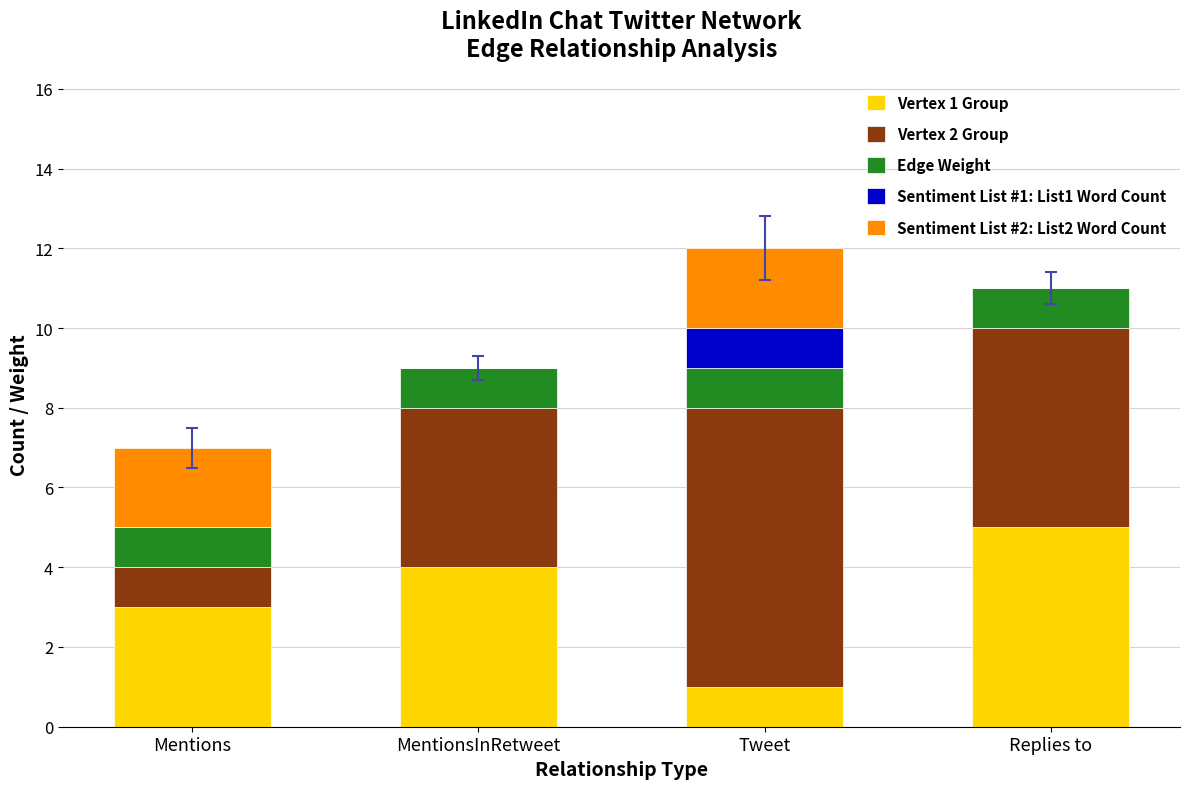

What is the total value across all series at Mentions?

7